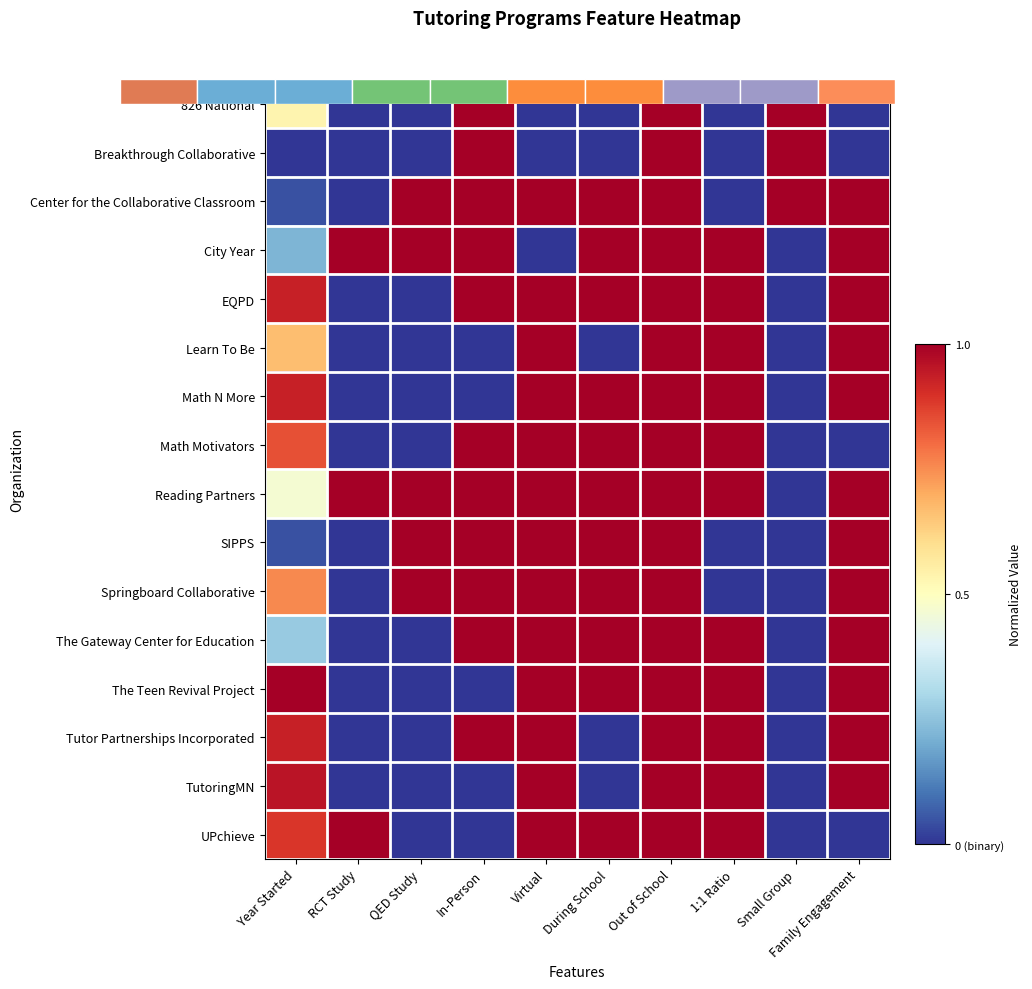

What is the sum of all The Teen Revival Project values?

6.0